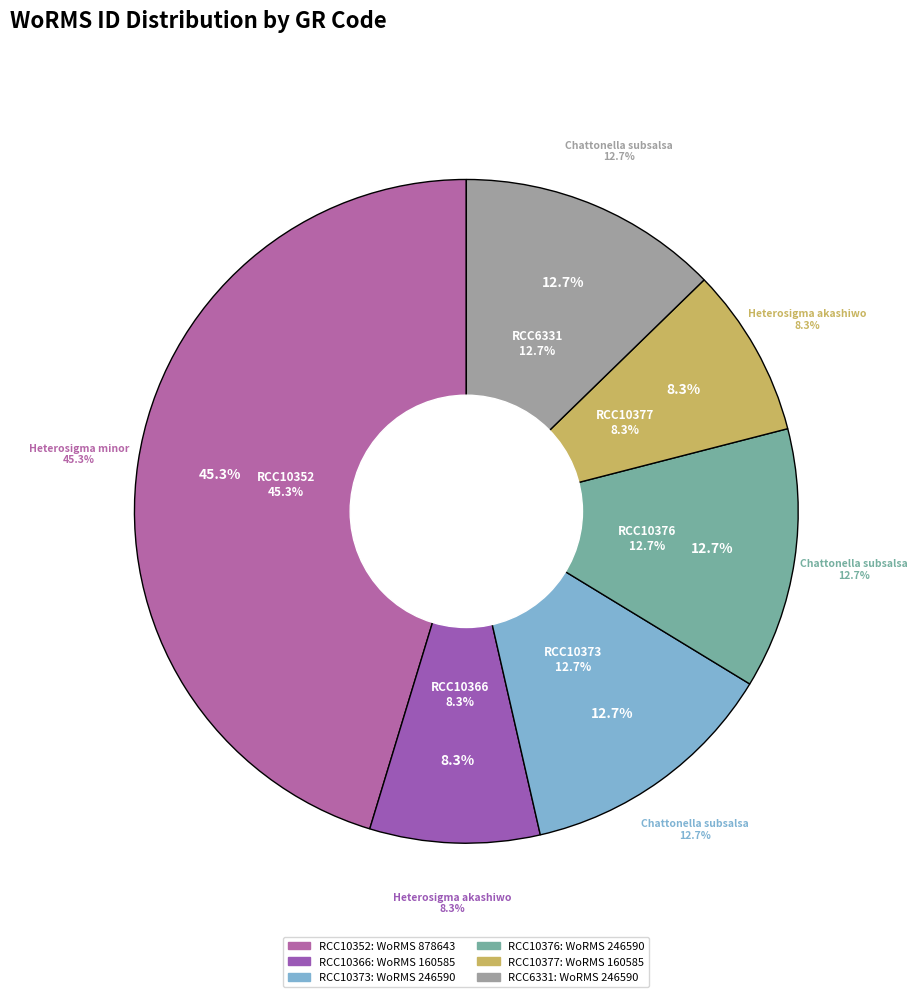

How many slices are in this pie chart?

6